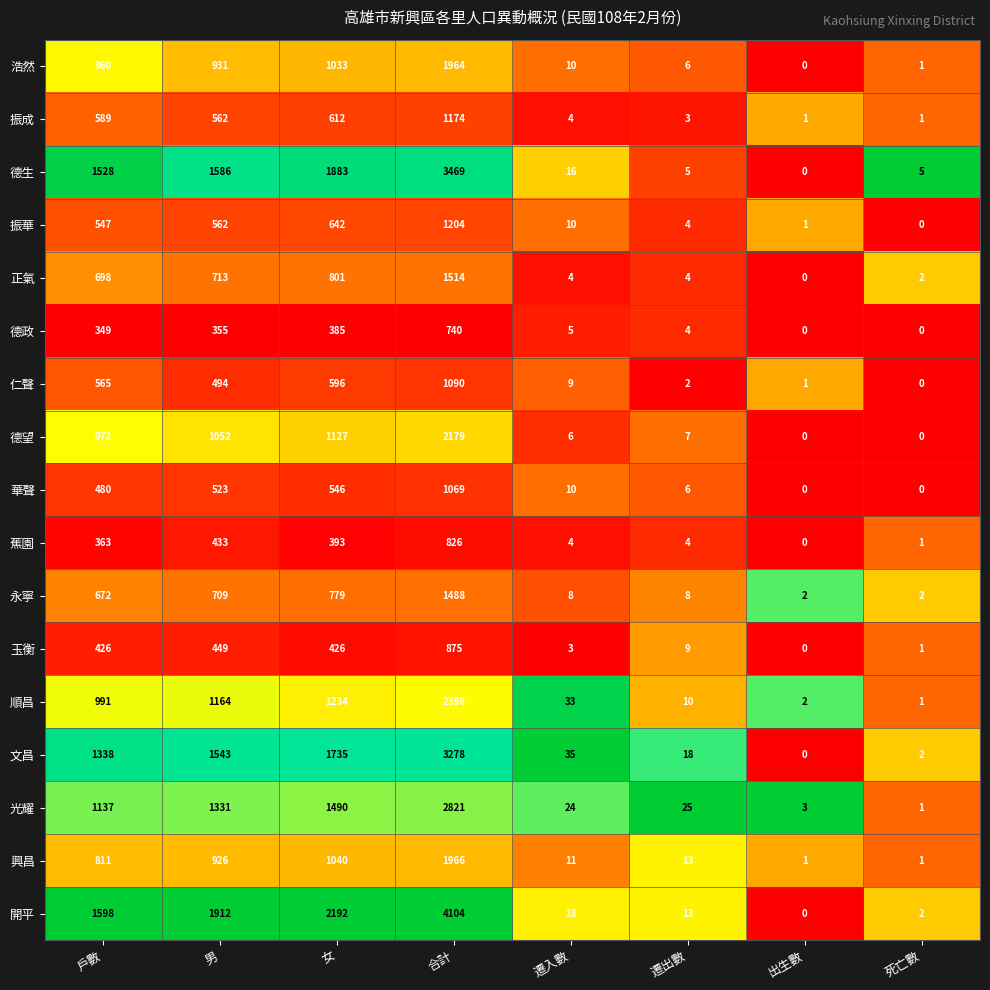

Which label corresponds to the largest value in the chart?

合計